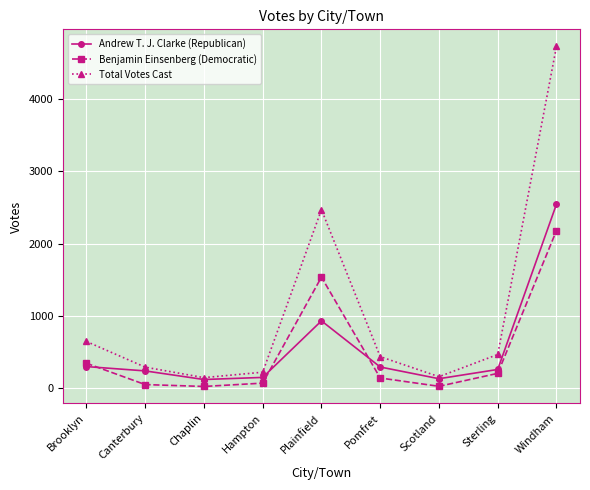

Where is Total Votes Cast nearest to the value 2438?

Plainfield